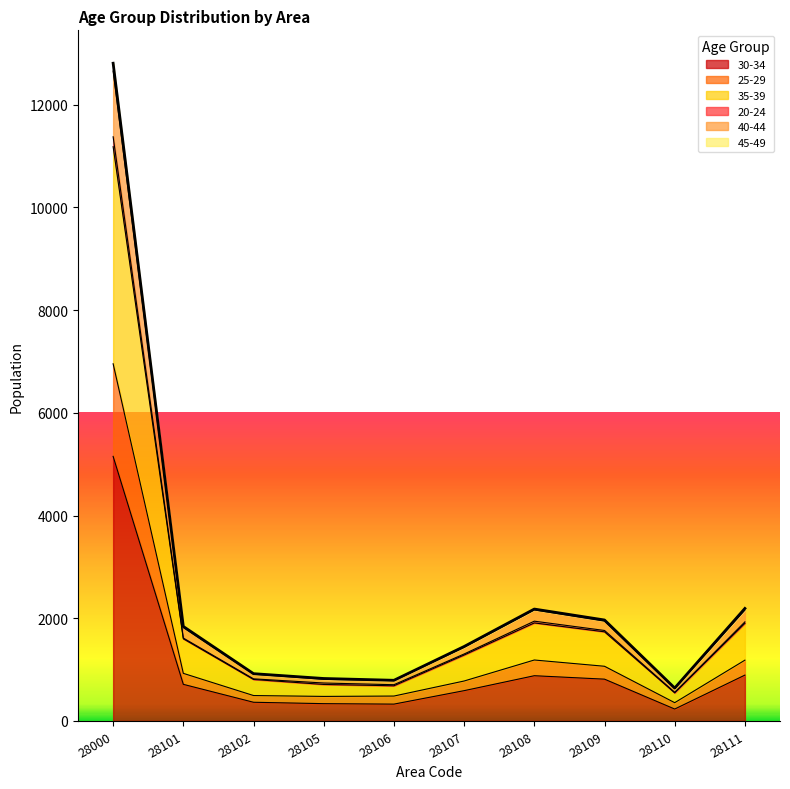

At which category is the sum across all series the highest?

28000